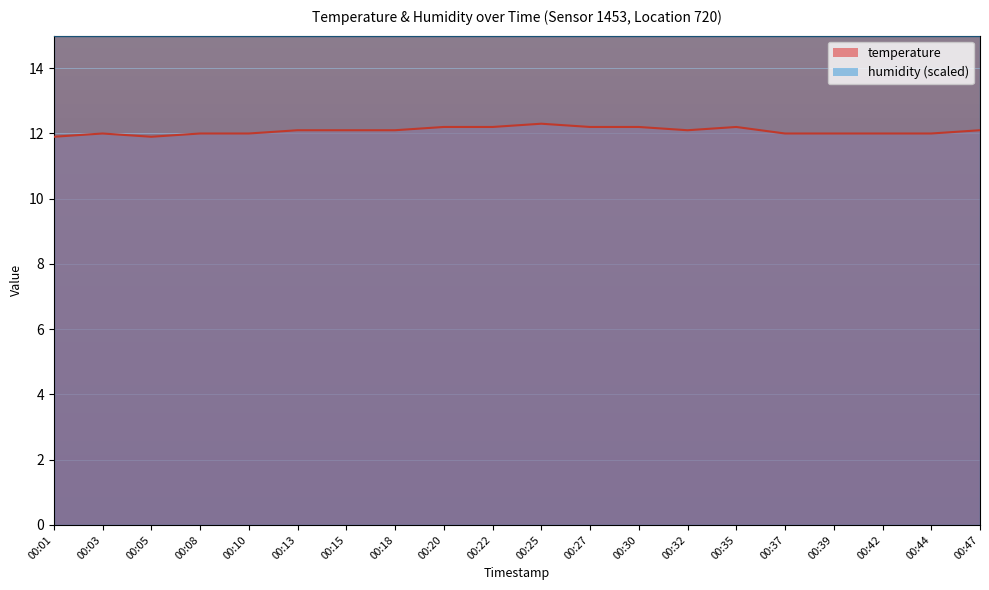

What is the sum of the values at 00:39 and 00:42?

24.0